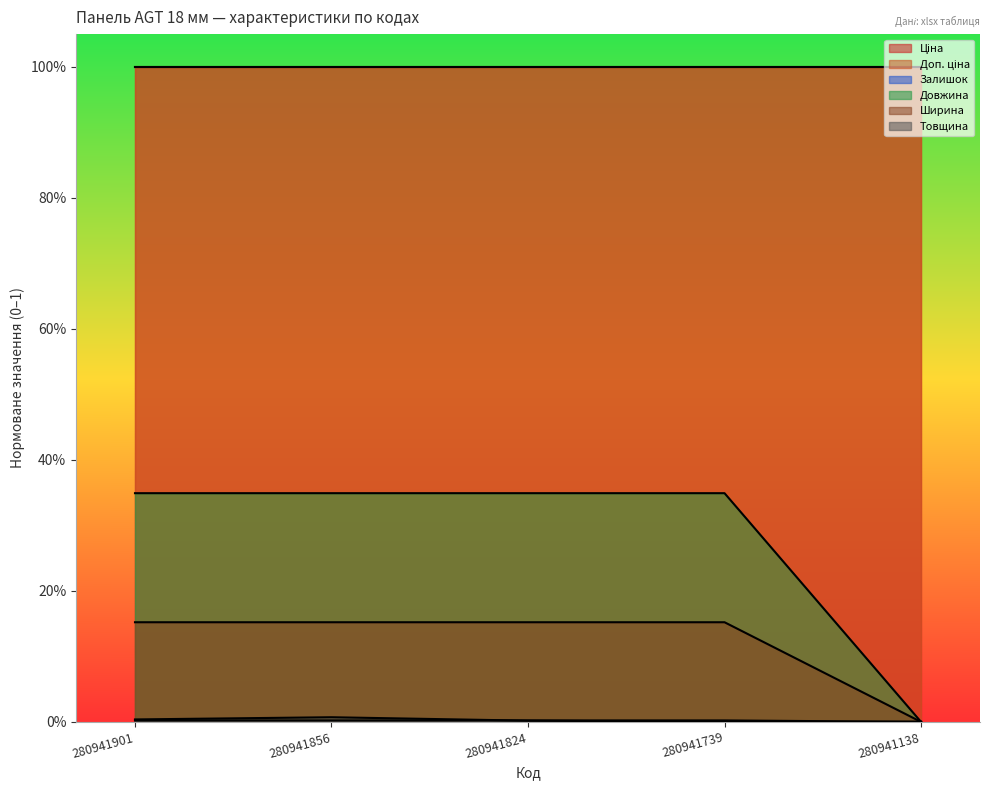

At which label is Довжина closest to 0?

280941138